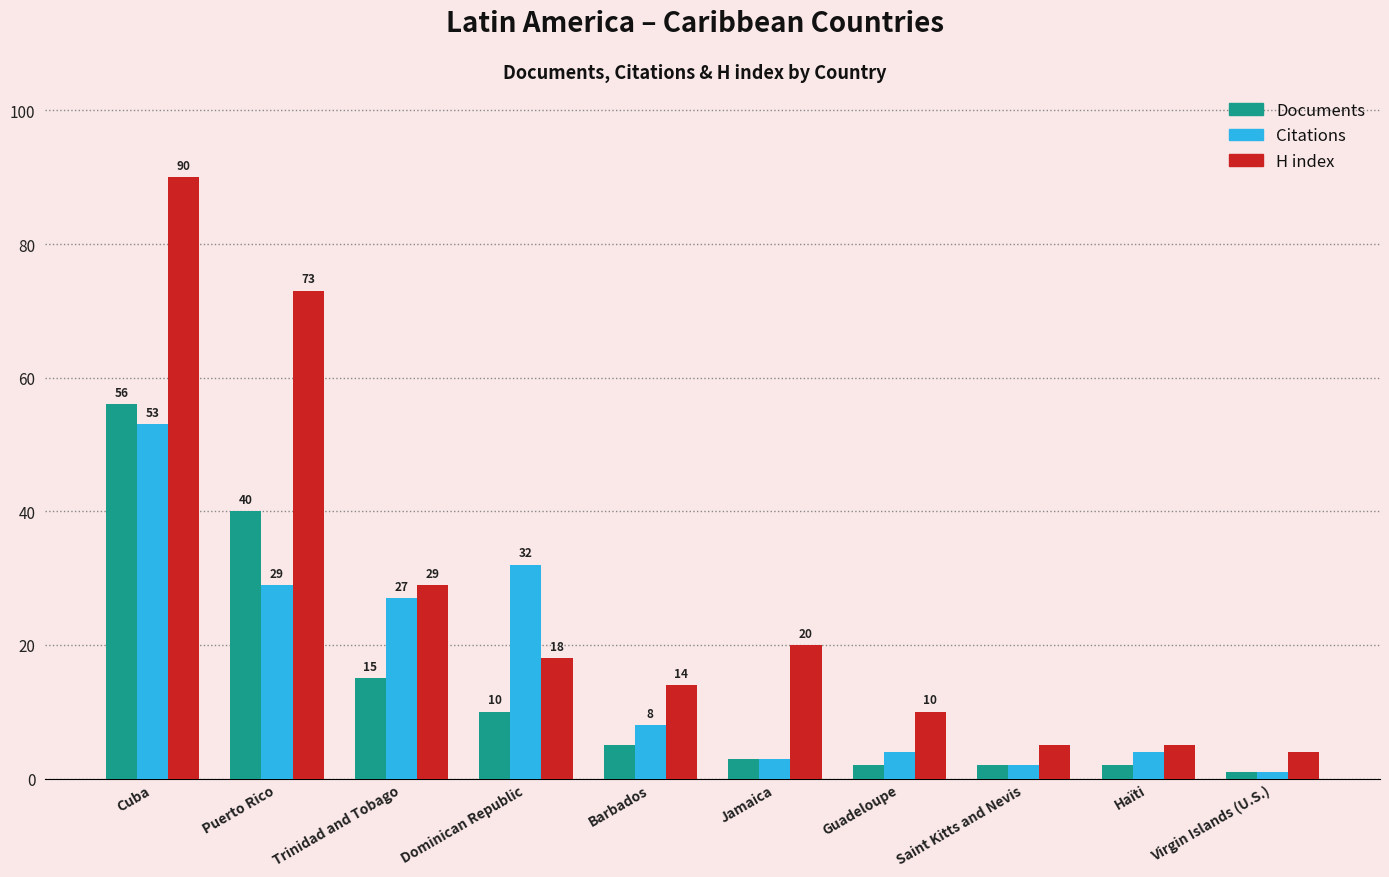

How many bars are there in each group?

3